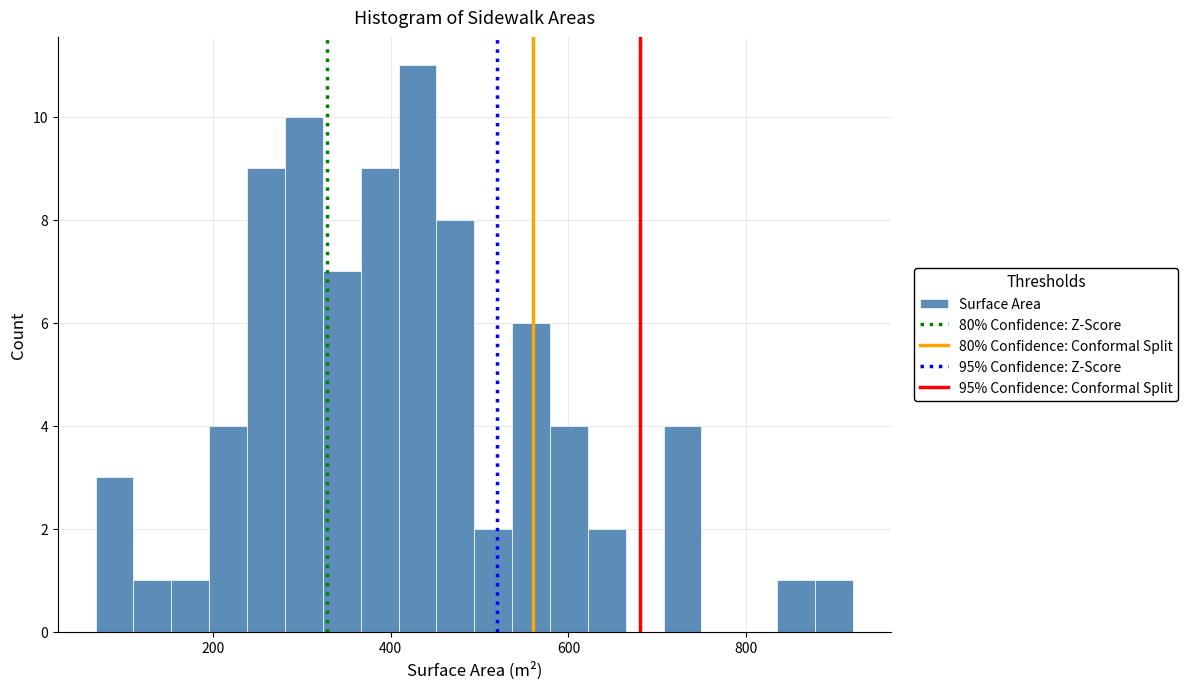

Around what value on the x-axis is the tallest bar? Give the approximate position of its centre, as read against the axis.

440